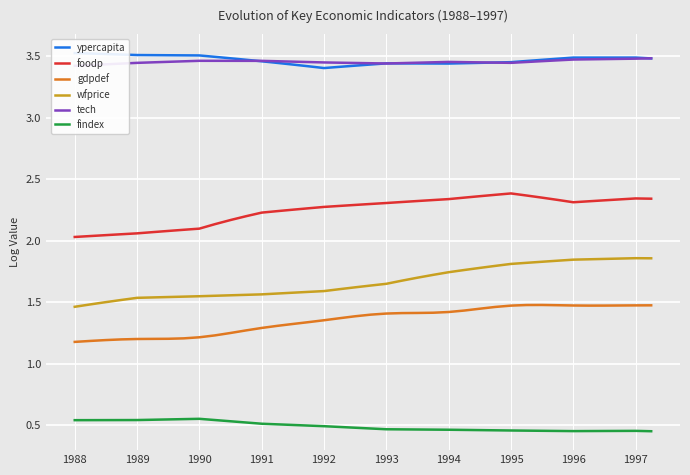

True or false: foodp and gdpdef intersect in this chart.

False